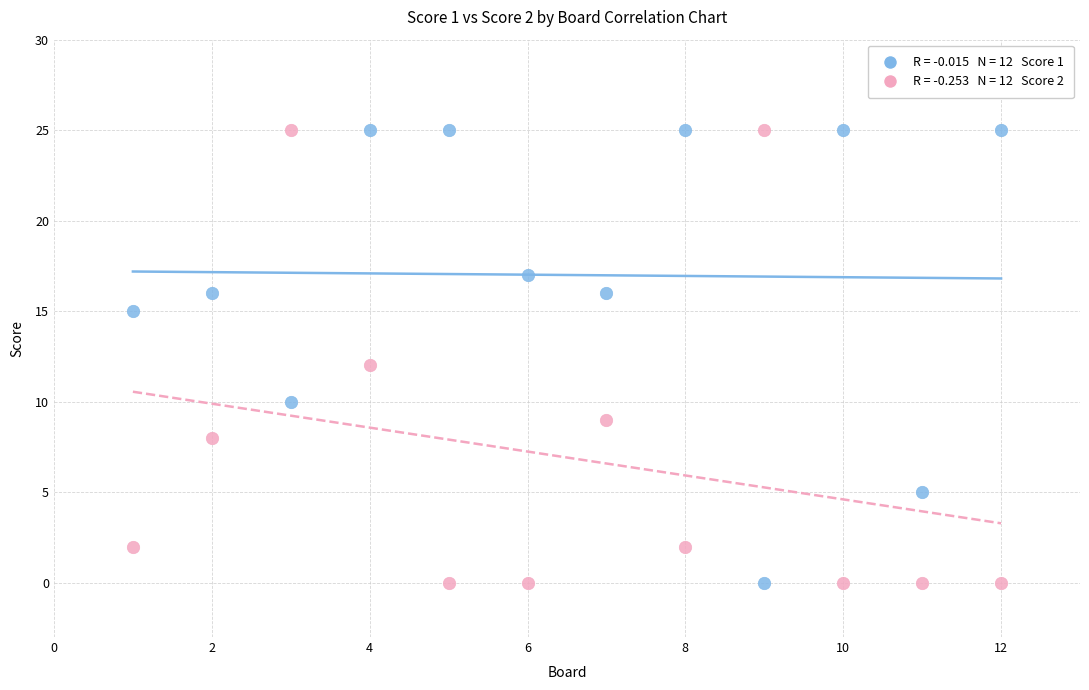

Across all data points, what is the range of X values (max minus min)?

11